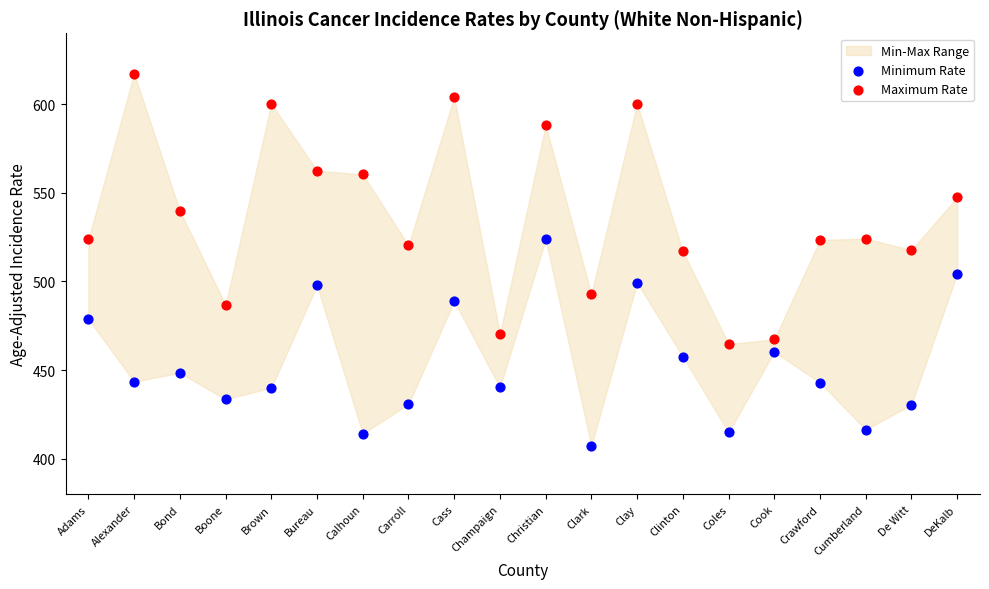

Across all data points, what is the range of Y values (max minus min)?

210.1